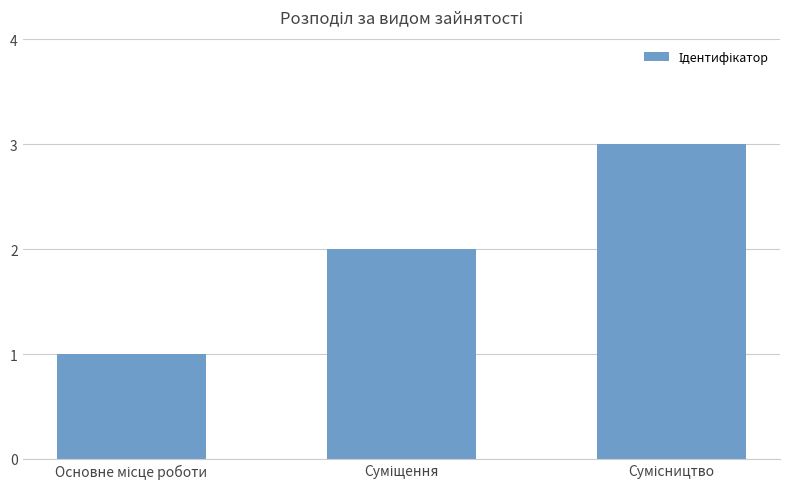

What is the sum of all values?

6